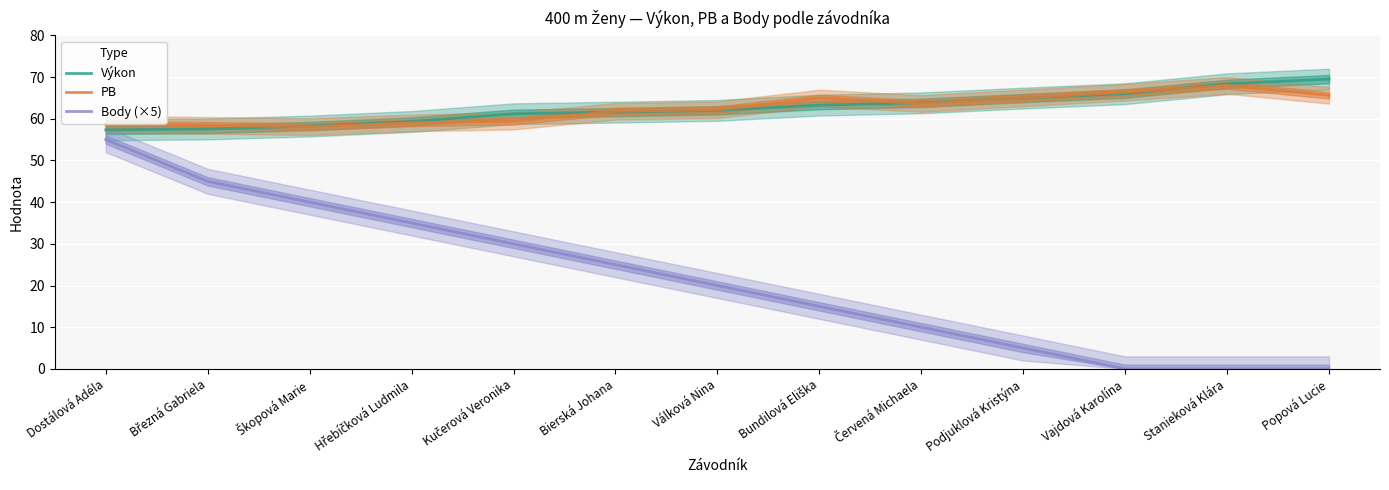

What are all the series names shown in the legend?

Výkon, PB, Body (×5)